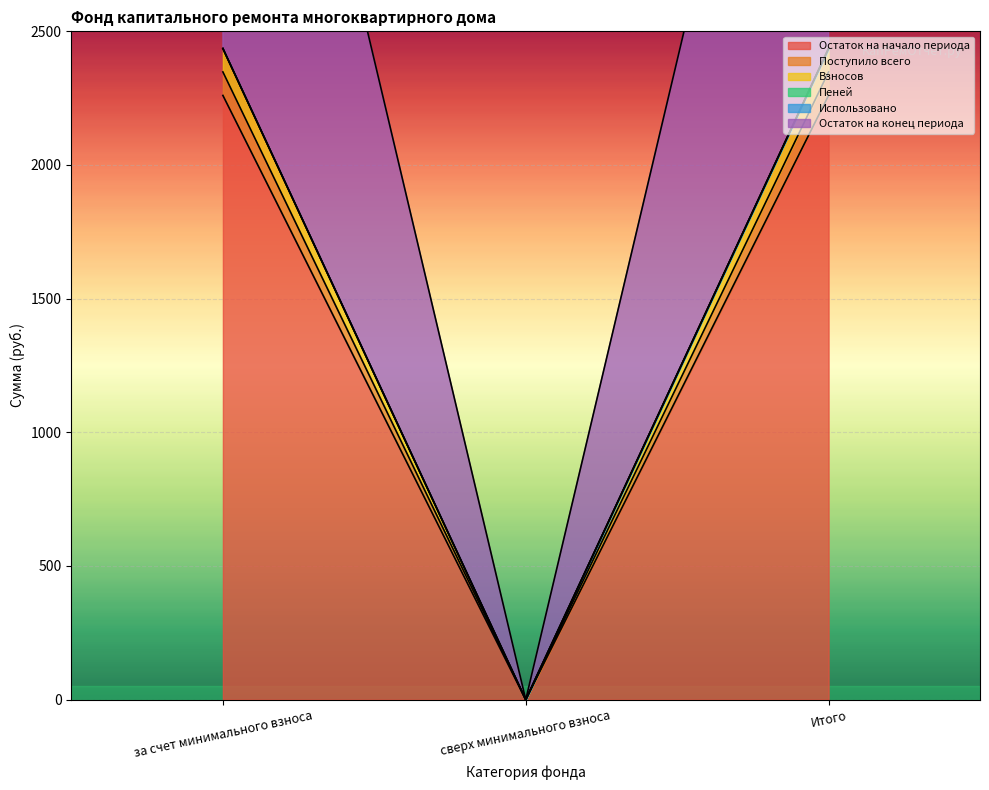

List the labels in order of Взносов value, smallest first.

сверх минимального взноса, за счет минимального взноса, Итого